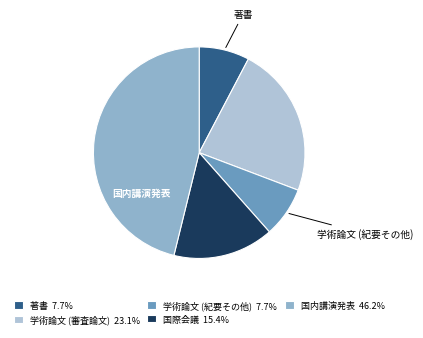

To the nearest percent, what percentage of the pie is 国内講演発表?

46%